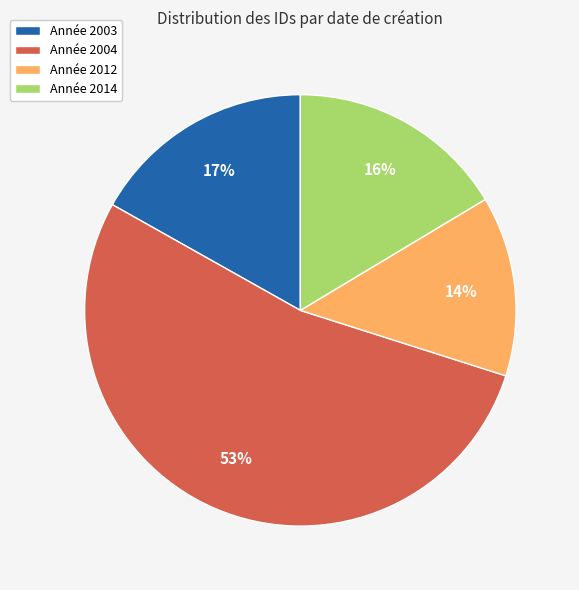

Which slice is the largest?

Année 2004